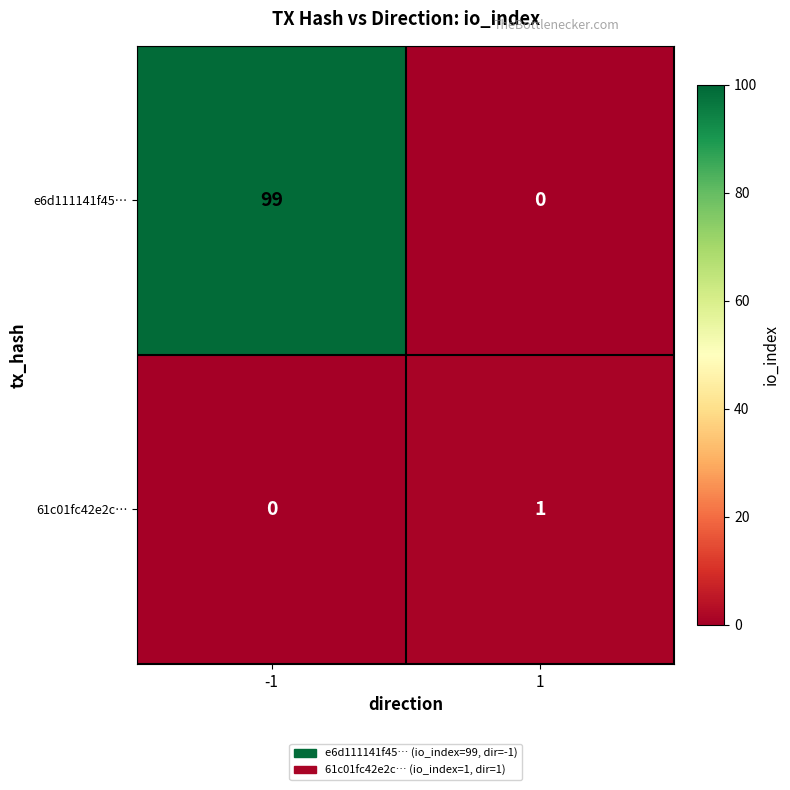

Count the number of categories in the chart.

2